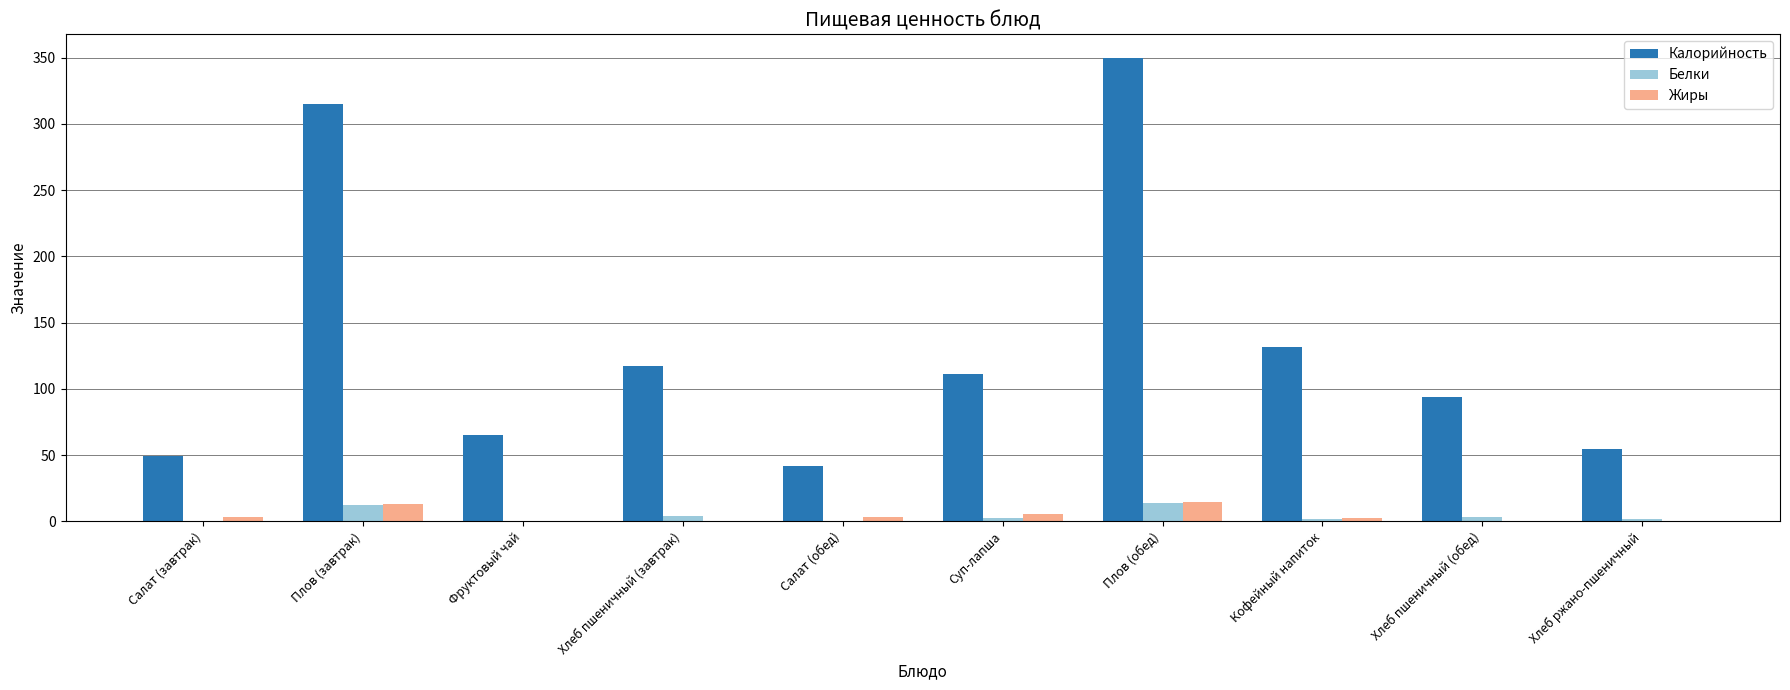

What is the average value of the Белки series?

4.0